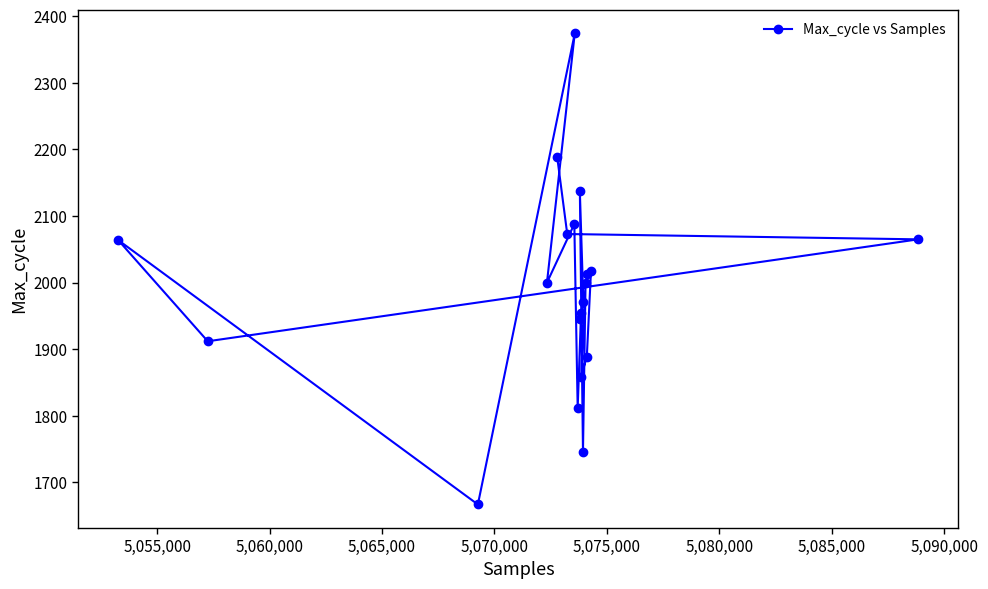

What is the average value?

1989